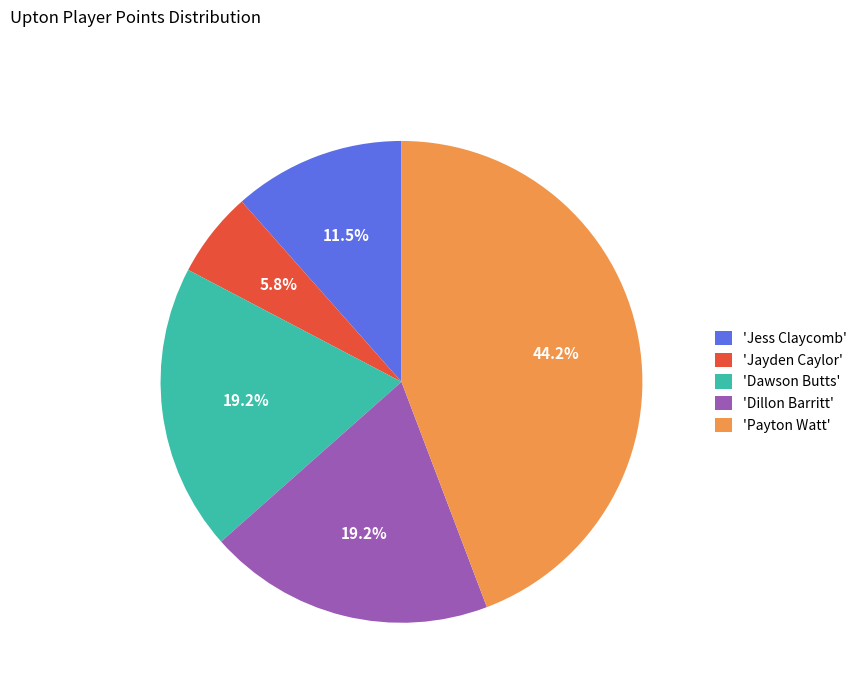

Does 'Jayden Caylor' account for over 50% of the chart?

No